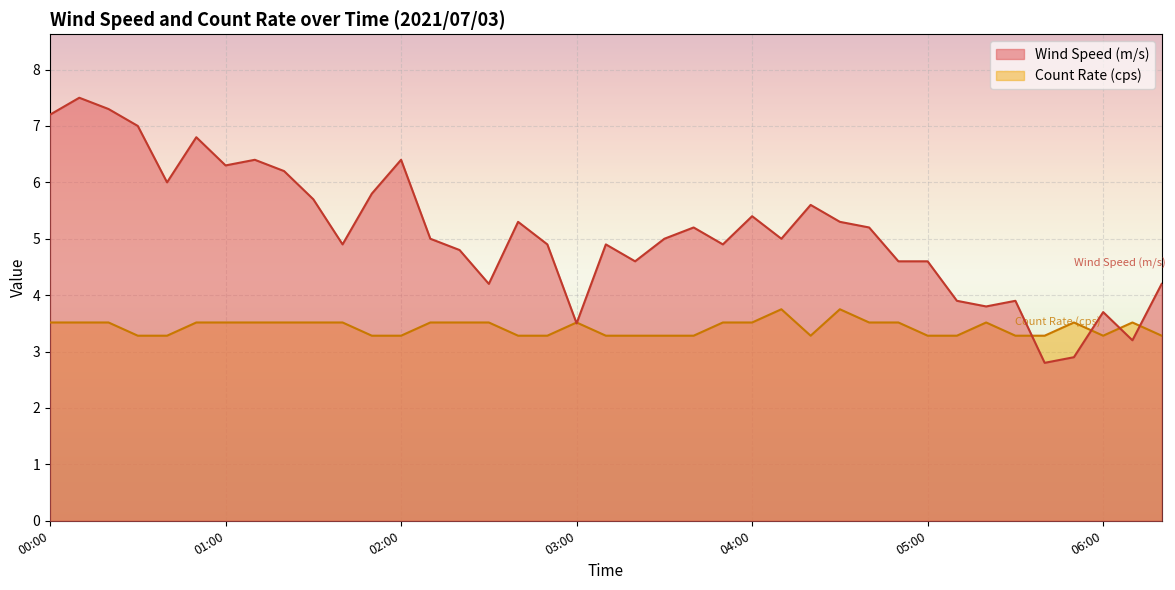

At which category is the sum across all series the highest?

00:10